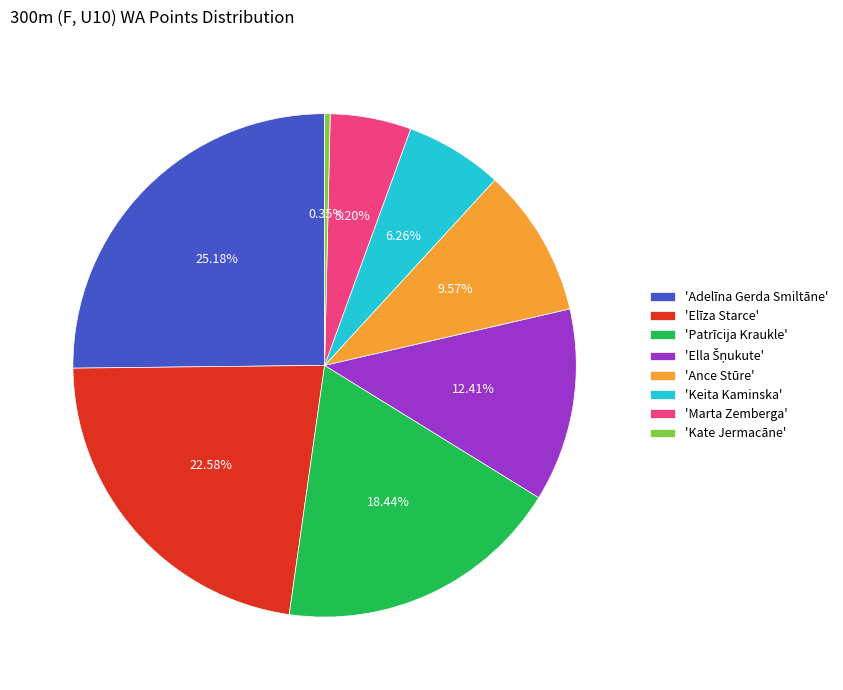

What is the ratio of the value at 'Patrīcija Kraukle' to the value at 'Keita Kaminska'?

2.9